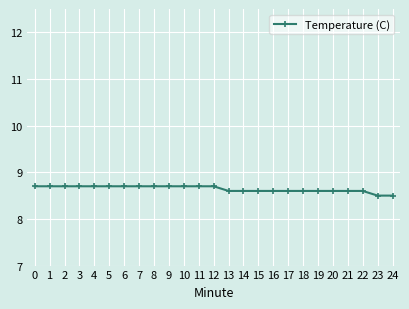

Reading right to left, transcribe all the data shown in this chart.

8.5	8.5	8.6	8.6	8.6	8.6	8.6	8.6	8.6	8.6	8.6	8.6	8.7	8.7	8.7	8.7	8.7	8.7	8.7	8.7	8.7	8.7	8.7	8.7	8.7